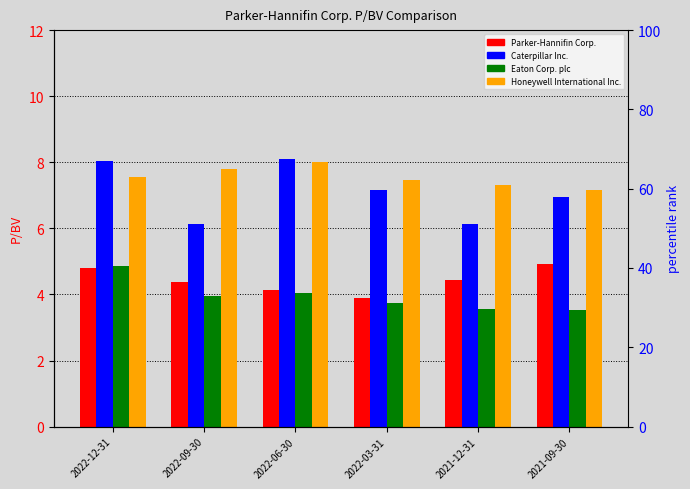

What is the difference between the highest and lowest values at 2021-09-30?

3.6